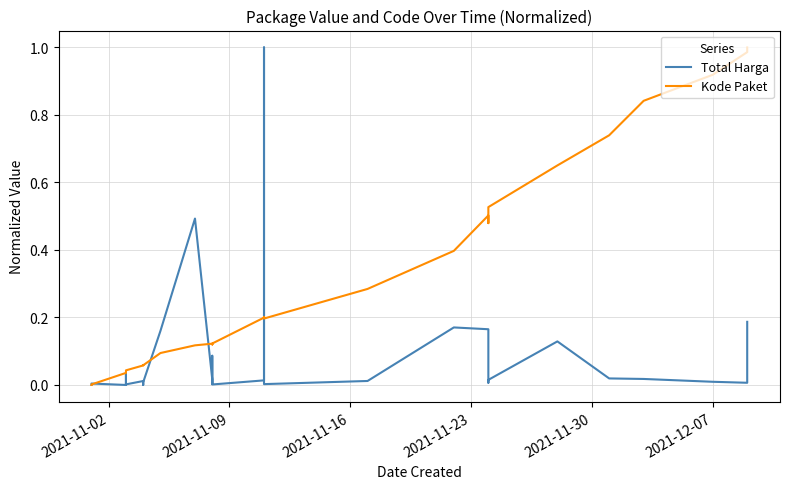

Reading left to right, extract all data points from this chart.

Total Harga: 0.0	0.0	0.0	0.0	0.0	0.0	0.0	0.0	0.0	0.0	0.0	0.0	0.0	0.0	0.2	0.5	0.0	0.0	0.0	0.1	0.0	0.0	1.0	0.0	0.0	0.2	0.2	0.0	0.0	0.1	0.0	0.0	0.0	0.0	0.2
Kode Paket: 0.0	0.0	0.0	0.0	0.0	0.0	0.0	0.0	0.0	0.0	0.1	0.1	0.1	0.1	0.1	0.1	0.1	0.1	0.1	0.1	0.1	0.2	0.2	0.2	0.3	0.4	0.5	0.5	0.5	0.7	0.7	0.8	0.9	1.0	1.0